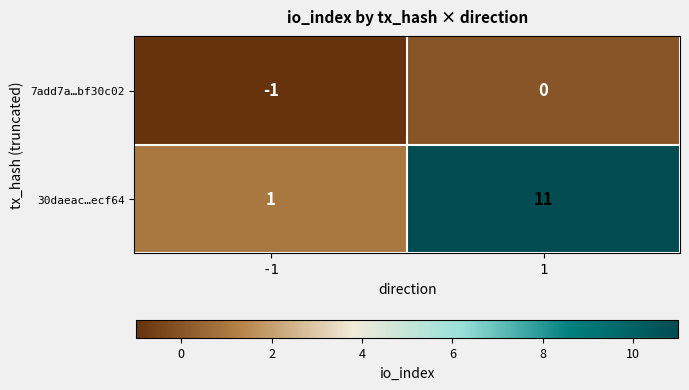

True or false: 7add7a…bf30c02 has a value of 0 at -1.

False